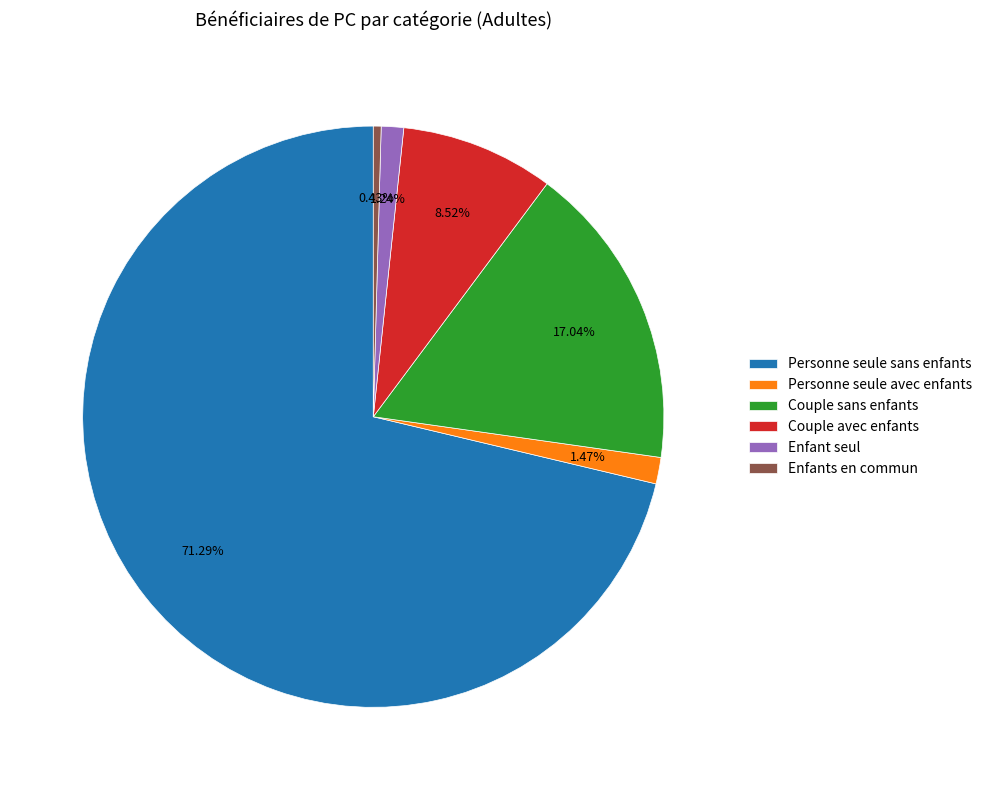

What is the largest slice in the pie chart?

Personne seule sans enfants